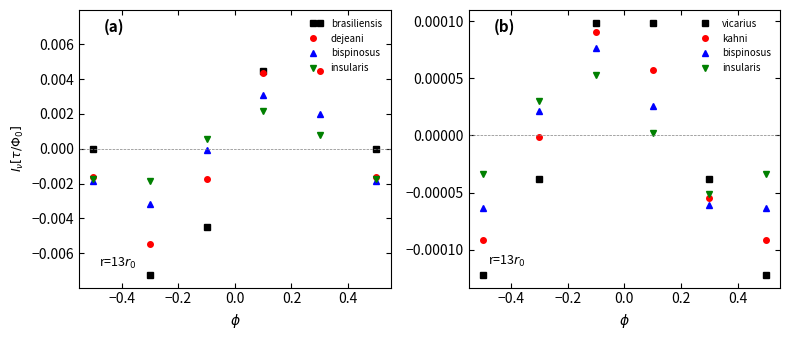

True or false: kahni and bispinosus intersect in this chart.

True